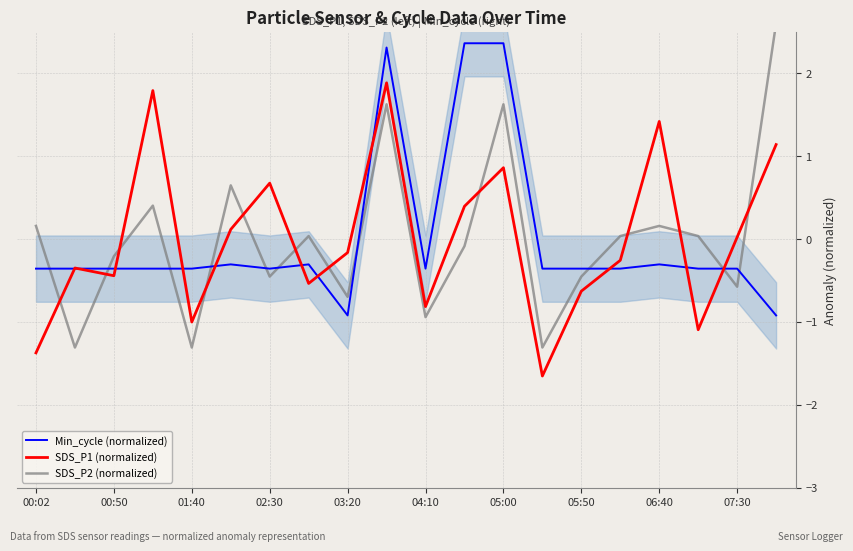

Reading left to right, extract all data points from this chart.

Min_cycle (normalized): -0.4	-0.4	-0.4	-0.4	-0.4	-0.3	-0.4	-0.3	-0.9	2.3	-0.4	2.4	2.4	-0.4	-0.4	-0.4	-0.3	-0.4	-0.4	-0.9
SDS_P1 (normalized): -1.4	-0.3	-0.4	1.8	-1.0	0.1	0.7	-0.5	-0.2	1.9	-0.8	0.4	0.9	-1.7	-0.6	-0.3	1.4	-1.1	0.0	1.1
SDS_P2 (normalized): 0.2	-1.3	-0.2	0.4	-1.3	0.6	-0.5	0.0	-0.7	1.6	-0.9	-0.1	1.6	-1.3	-0.5	0.0	0.2	0.0	-0.6	2.6